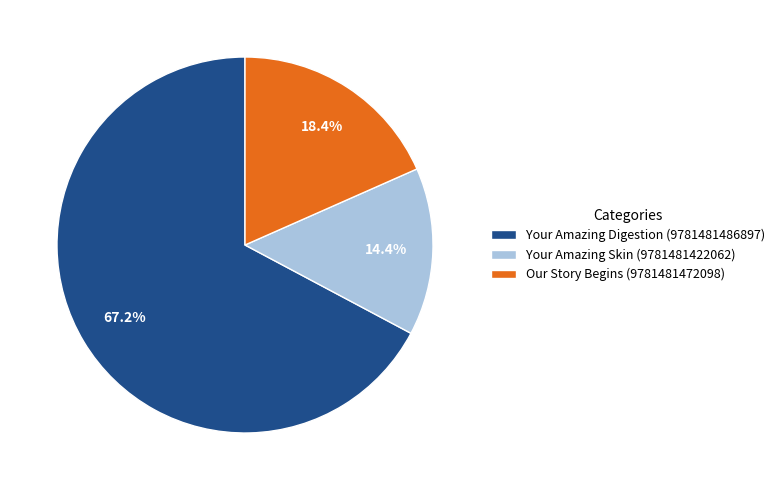

Is it true that Your Amazing Digestion (9781481486897) is 78% of the pie?

False